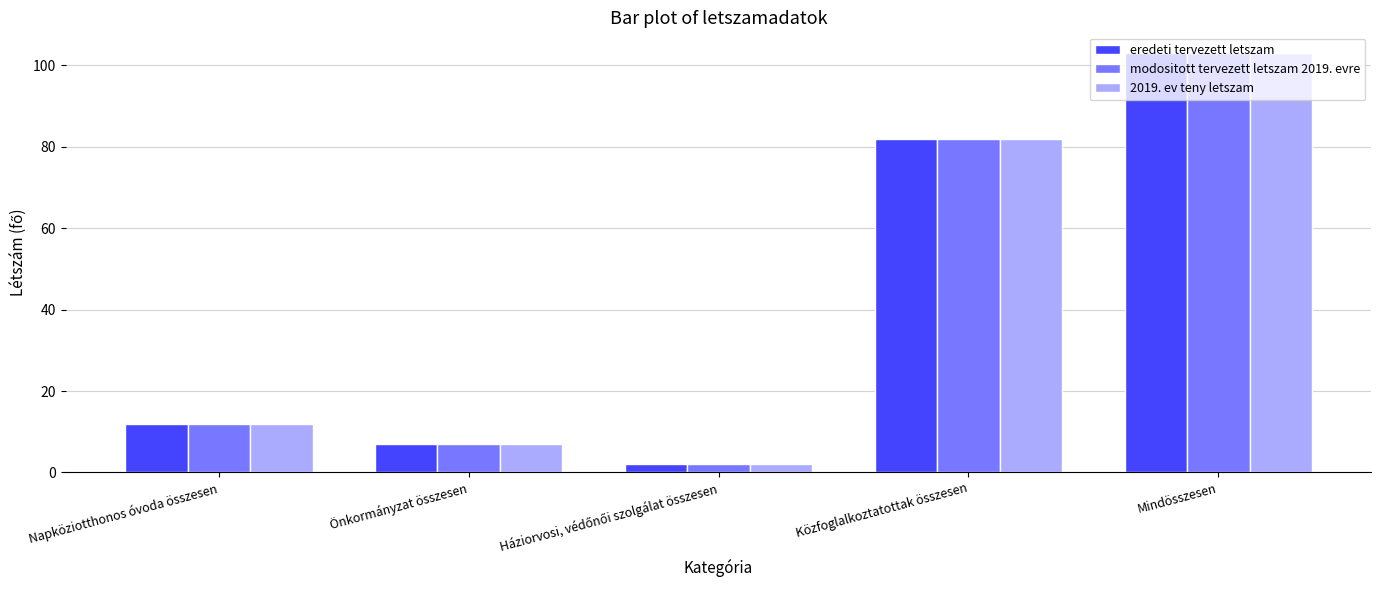

Is the value of modositott tervezett letszam 2019. evre at Önkormányzat összesen greater than the value of 2019. ev teny letszam at Közfoglalkoztatottak összesen?

No